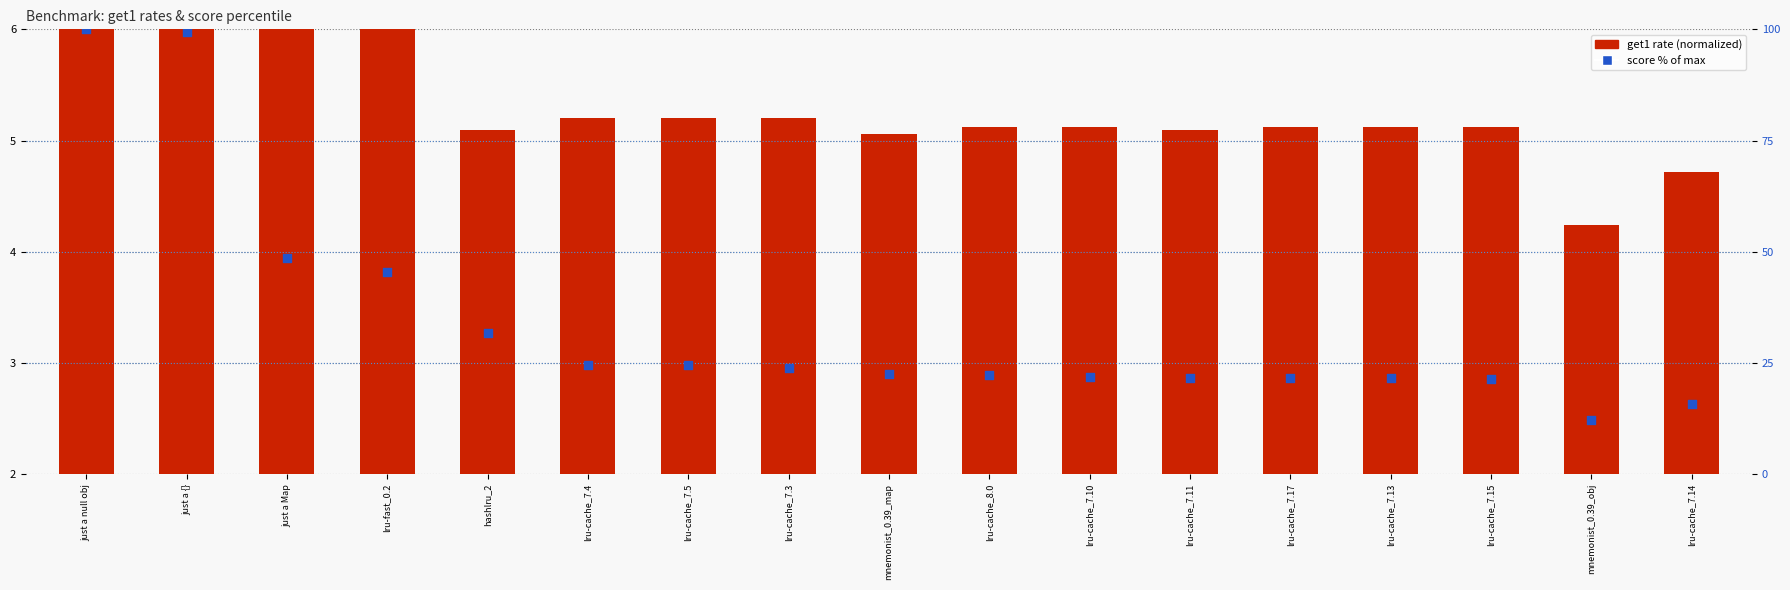

At how many categories does at least one series exceed 33?

4